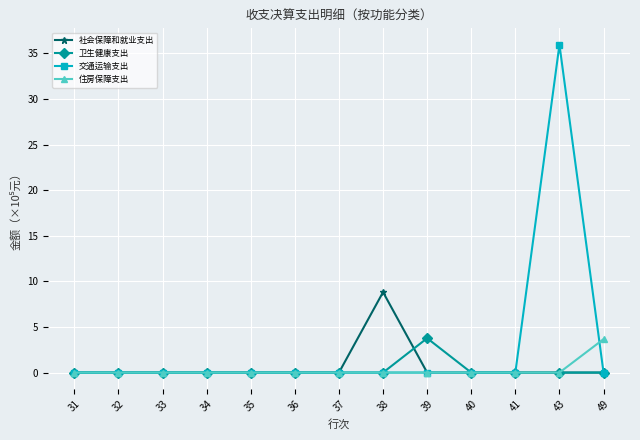

Which series has the largest total across all categories?

交通运输支出